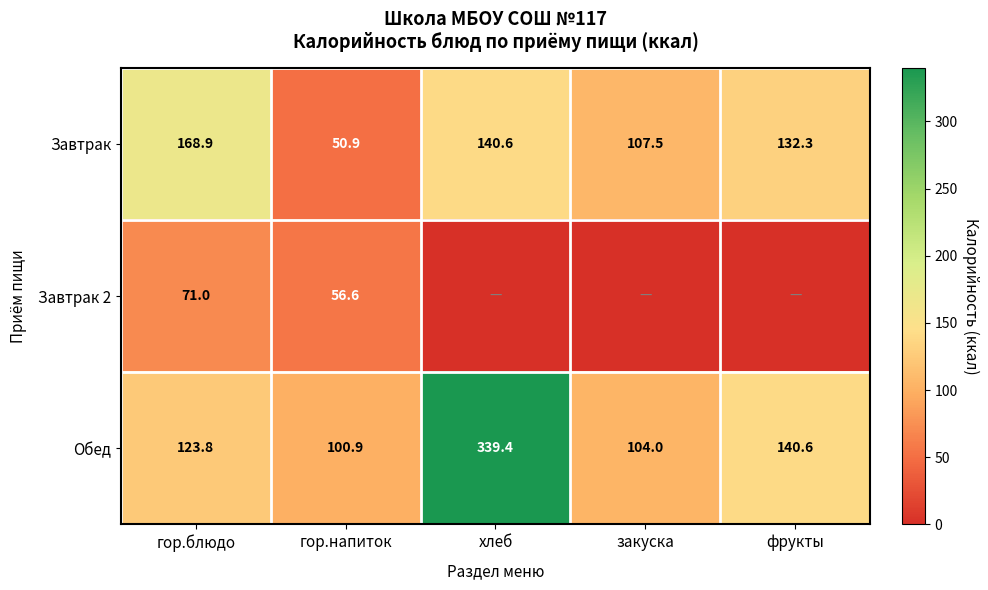

At which category is the sum across all series the highest?

хлеб